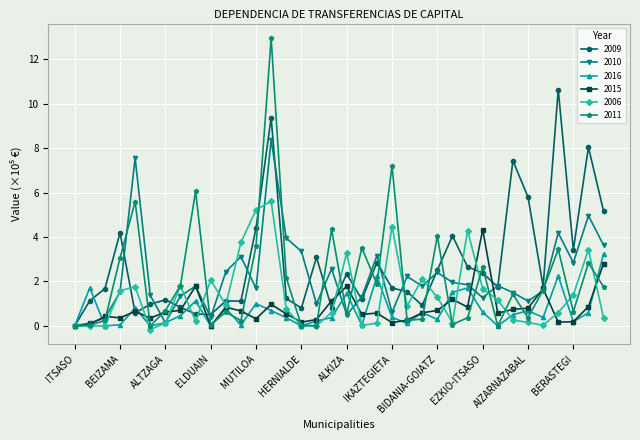

True or false: 2010 has more than 2 interior local peaks.

True